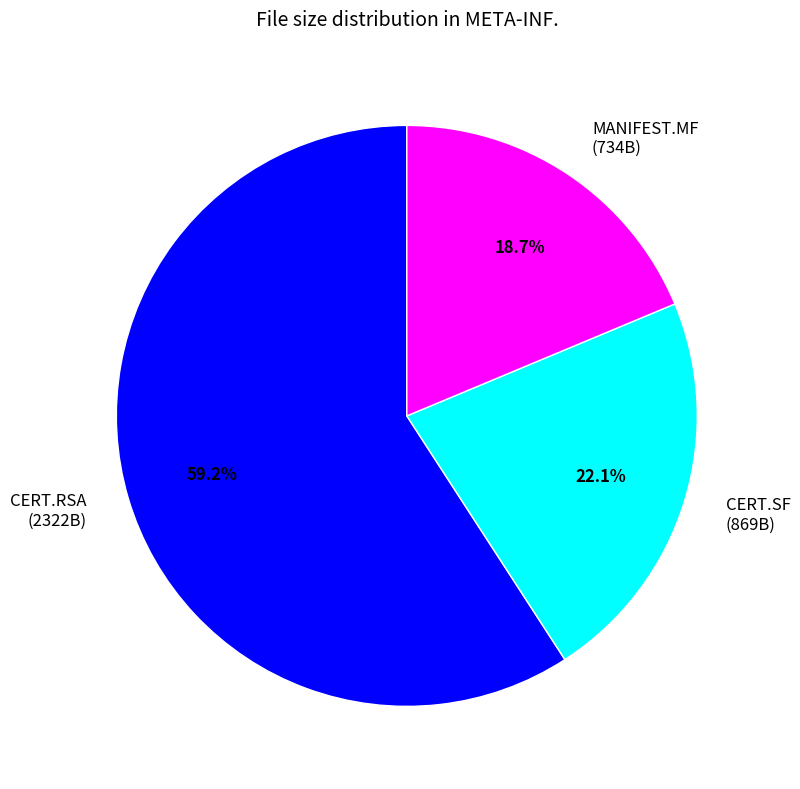

Which slice is the smallest?

MANIFEST.MF (734B)